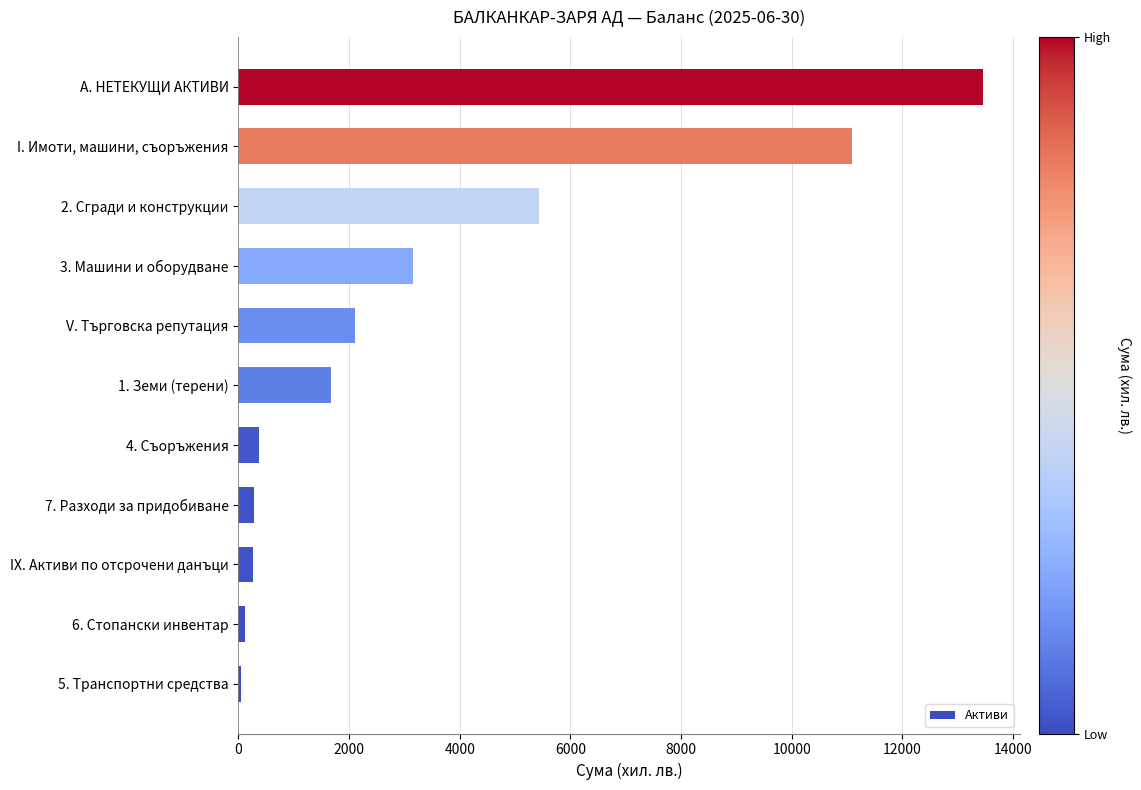

Rank the categories by value from highest to lowest.

А. НЕТЕКУЩИ АКТИВИ, I. Имоти, машини, съоръжения, 2. Сгради и конструкции, 3. Машини и оборудване, V. Търговска репутация, 1. Земи (терени), 4. Съоръжения, 7. Разходи за придобиване, IX. Активи по отсрочени данъци, 6. Стопански инвентар, 5. Транспортни средства